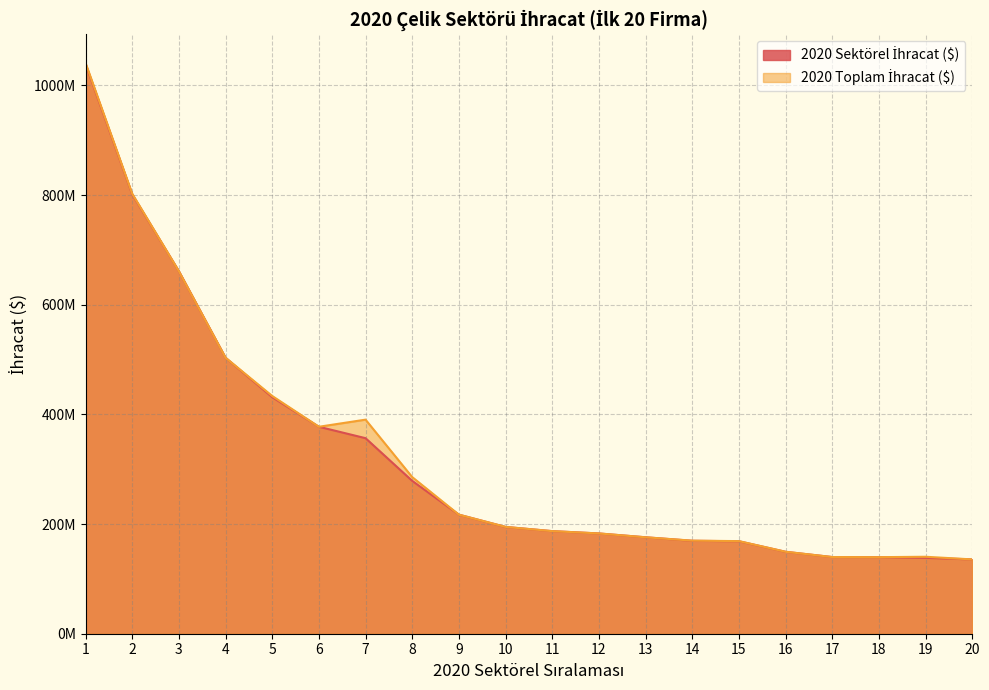

Reading left to right, list all the values displayed in this chart.

2020 Sektörel İhracat ($): 1039067483.0	801468928.8	661206798.6	503384174.7	431468029.3	377450627.2	356619459.0	278784057.3	217161585.9	194761506.4	187098716.6	182896051.6	175897256.9	169505507.4	168663286.5	149427173.6	139854389.8	139639964.2	138396010.2	135548816.7
2020 Toplam İhracat ($): 1041201129.6	802543678.8	661206798.6	503384174.7	433621834.5	377450627.2	390439659.0	285668410.5	217161585.9	194838673.4	187114082.2	182896051.6	175897256.9	169765531.3	168889478.7	149487900.4	139854389.8	139639964.2	140354696.9	135548816.7